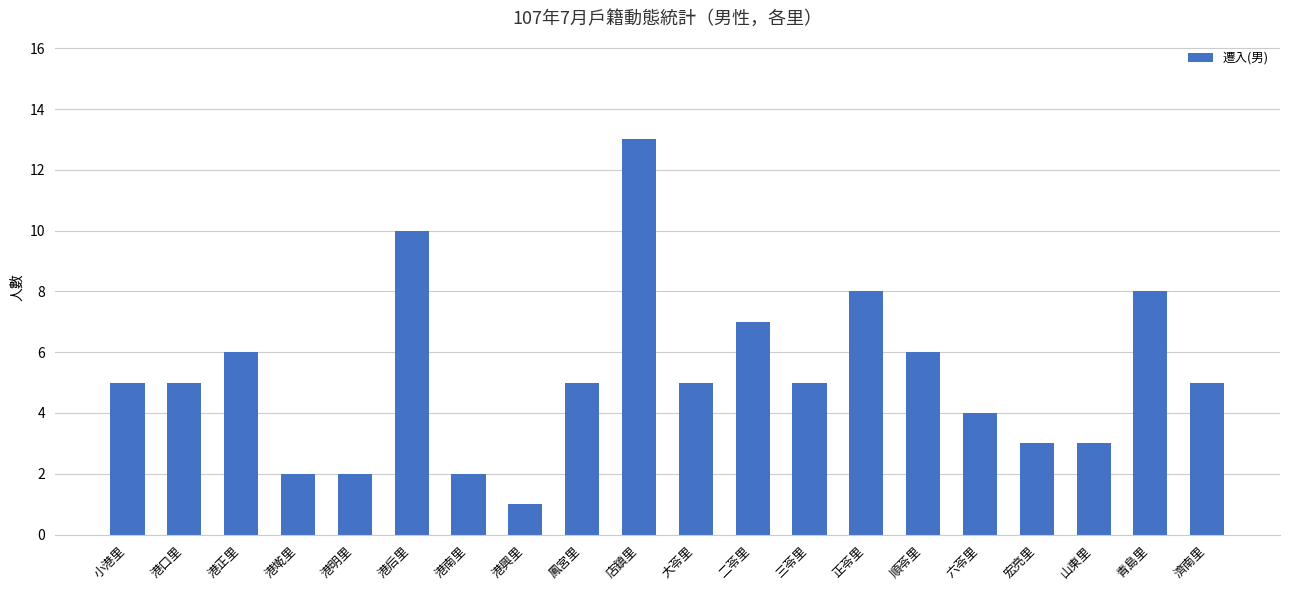

The value at 宏亮里 is 3. True or false?

True